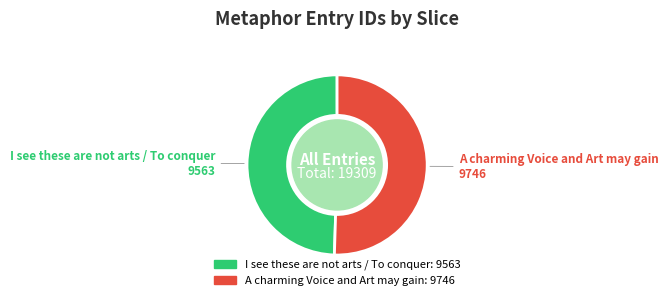

Rank the categories by value from lowest to highest.

I see these are not arts / To conquer, A charming Voice and Art may gain